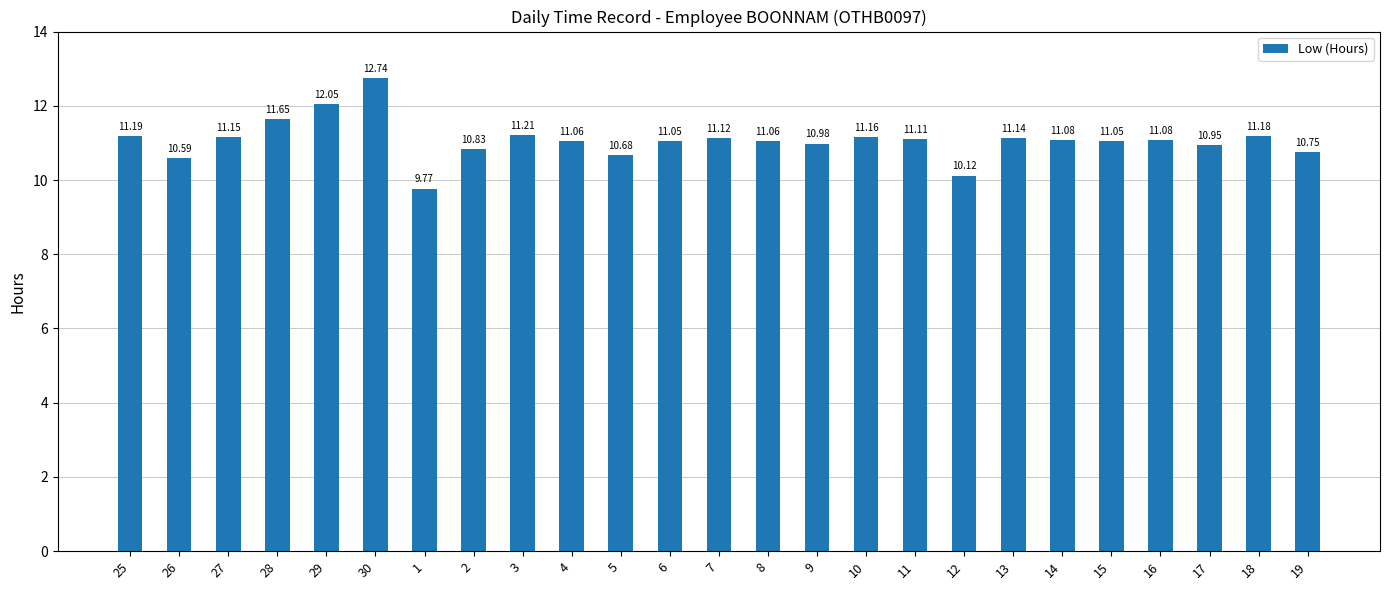

Between 4 and 9, which is larger?

4